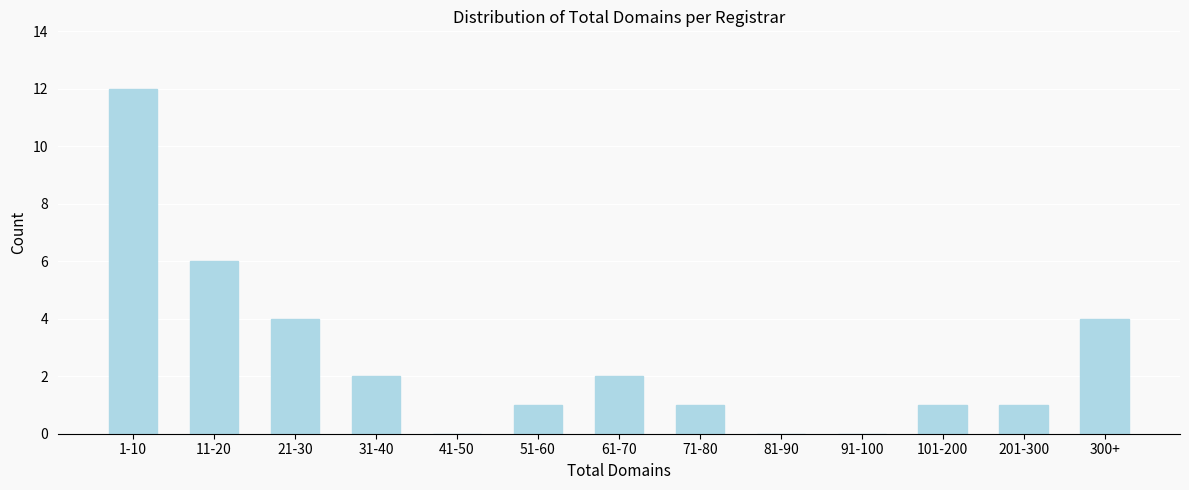

Reading right to left, what are all the values shown in this chart?

300+=4	201-300=1	101-200=1	91-100=0	81-90=0	71-80=1	61-70=2	51-60=1	41-50=0	31-40=2	21-30=4	11-20=6	1-10=12